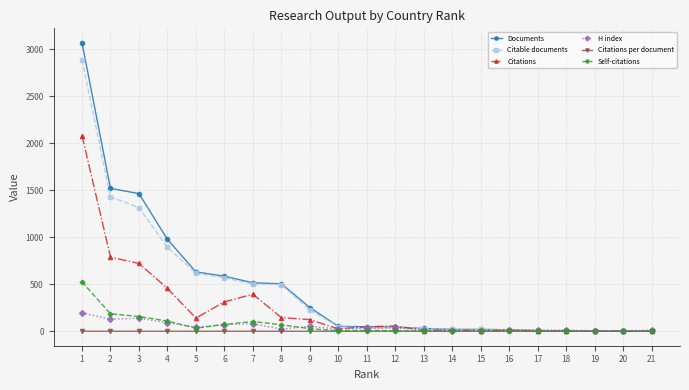

Which series has the largest range (max minus min)?

Documents